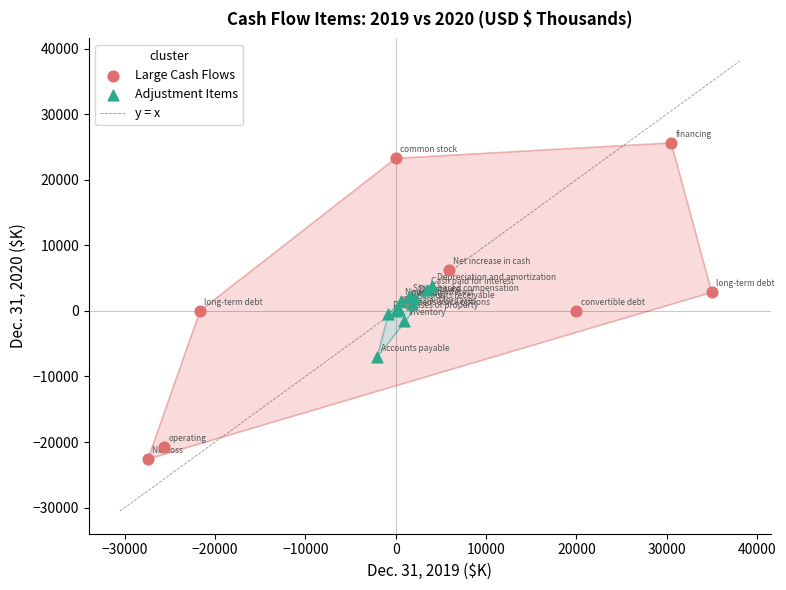

Which series reaches the maximum Y coordinate?

Large Cash Flows